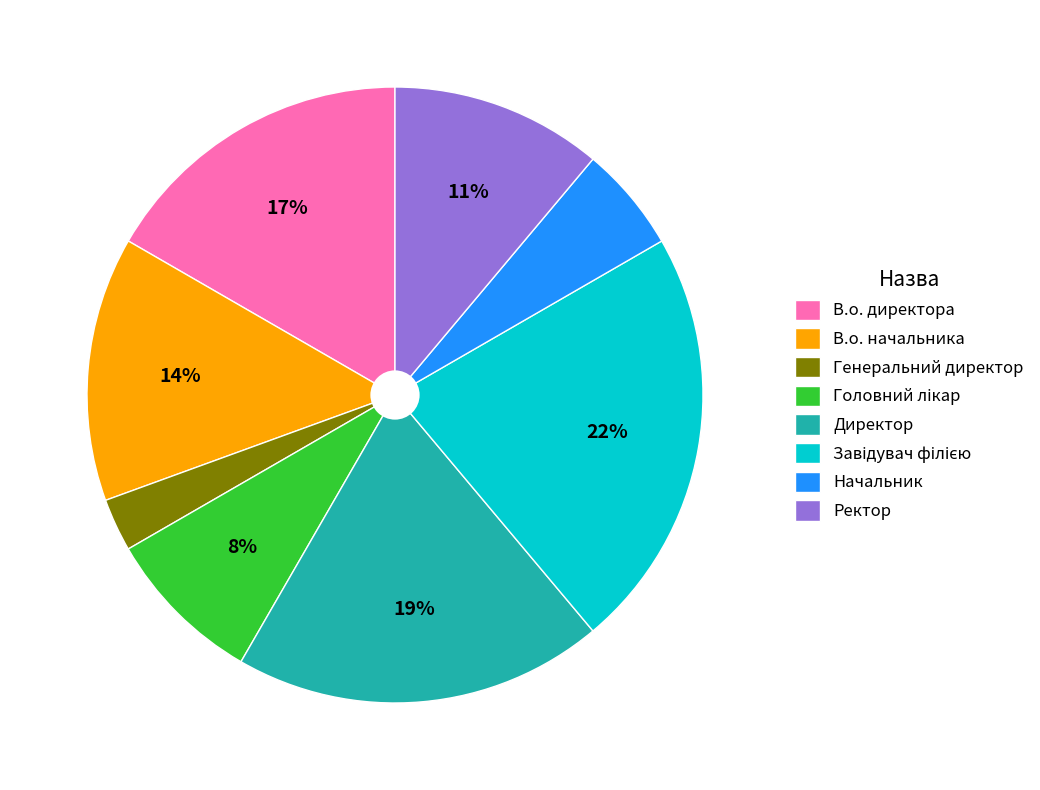

Which has a higher value, Начальник or В.о. директора?

В.о. директора